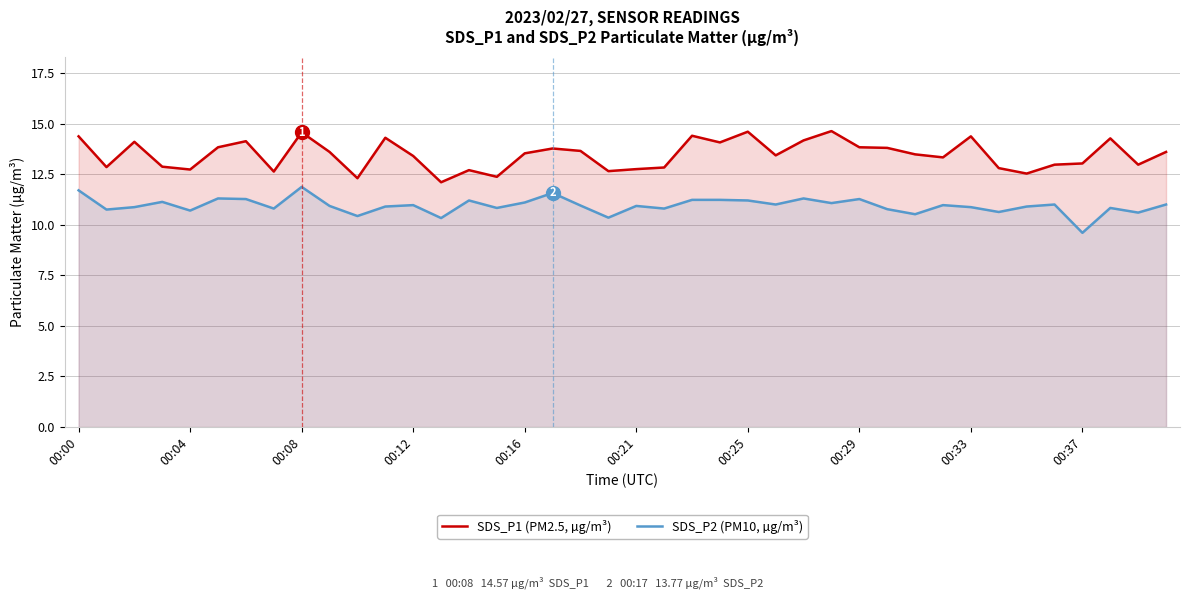

What is the total value across all series at 00:37?

22.6